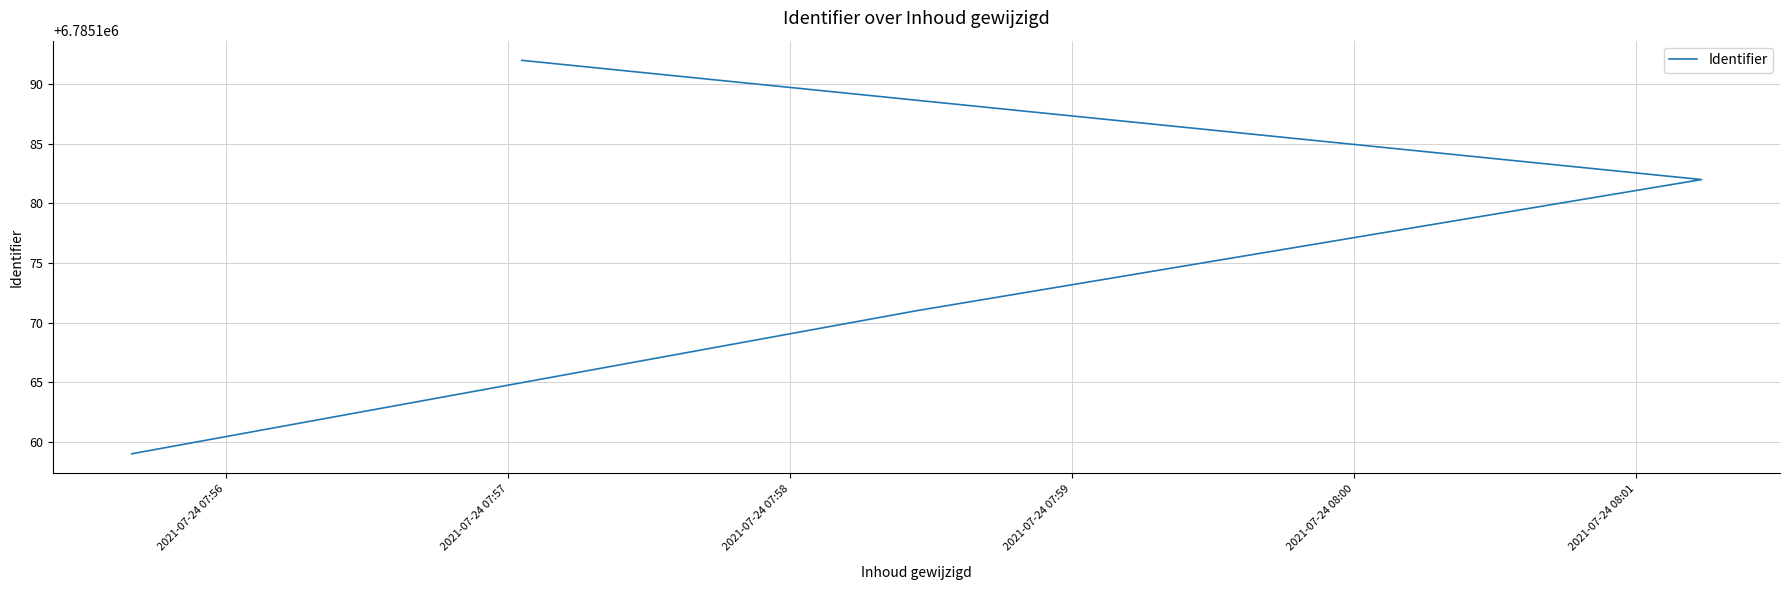

What is the value of the 1st point from the left?

6785159